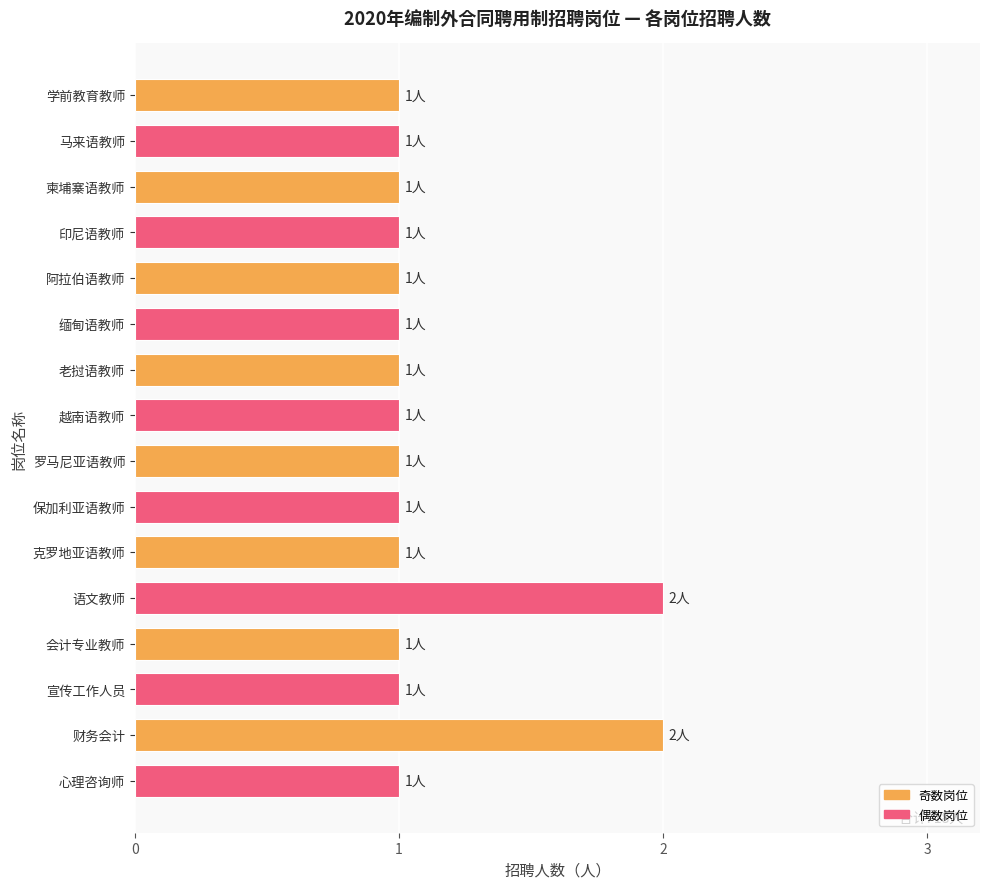

What is the difference between the maximum and second lowest values?

1